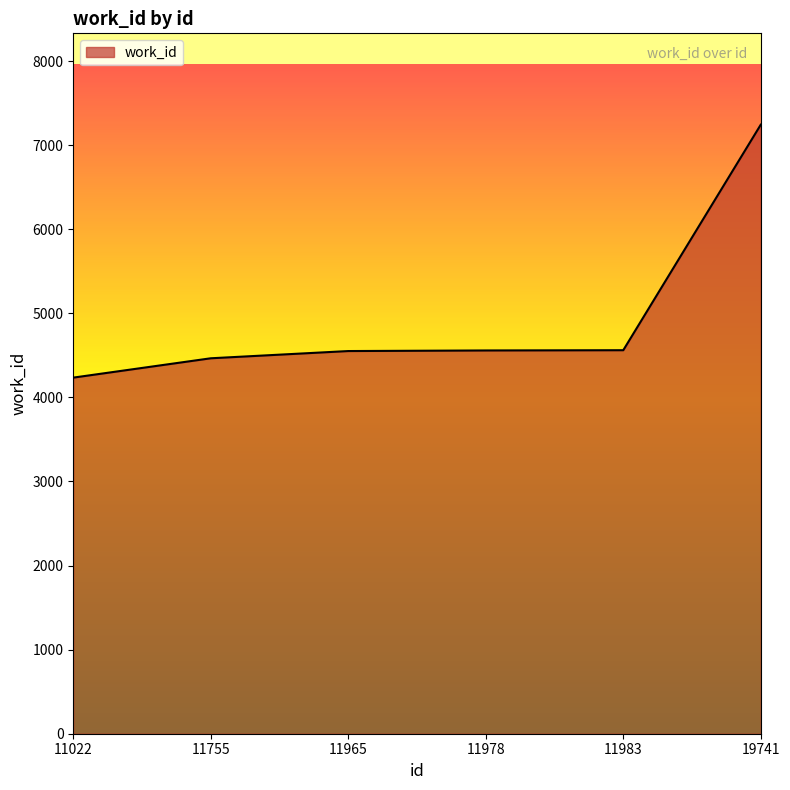

The chart shows a value of 4558 at 11978. True or false?

True